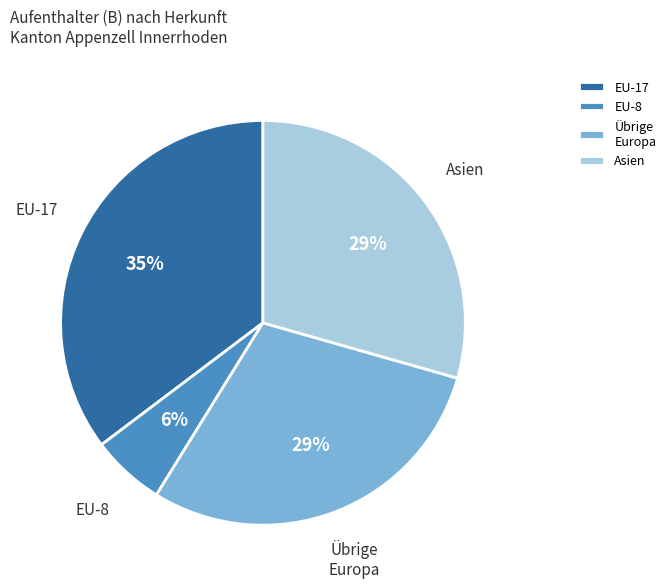

Which slice is the largest?

EU-17